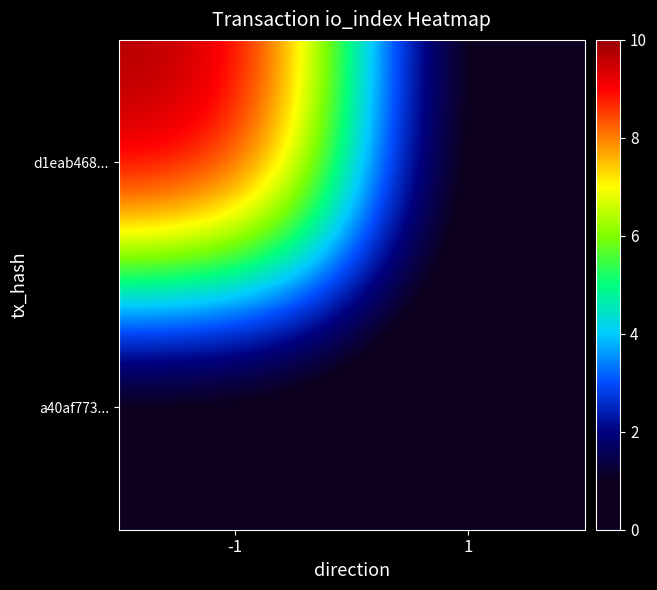

List the series in order of their peak value, lowest first.

a40af773..., d1eab468...